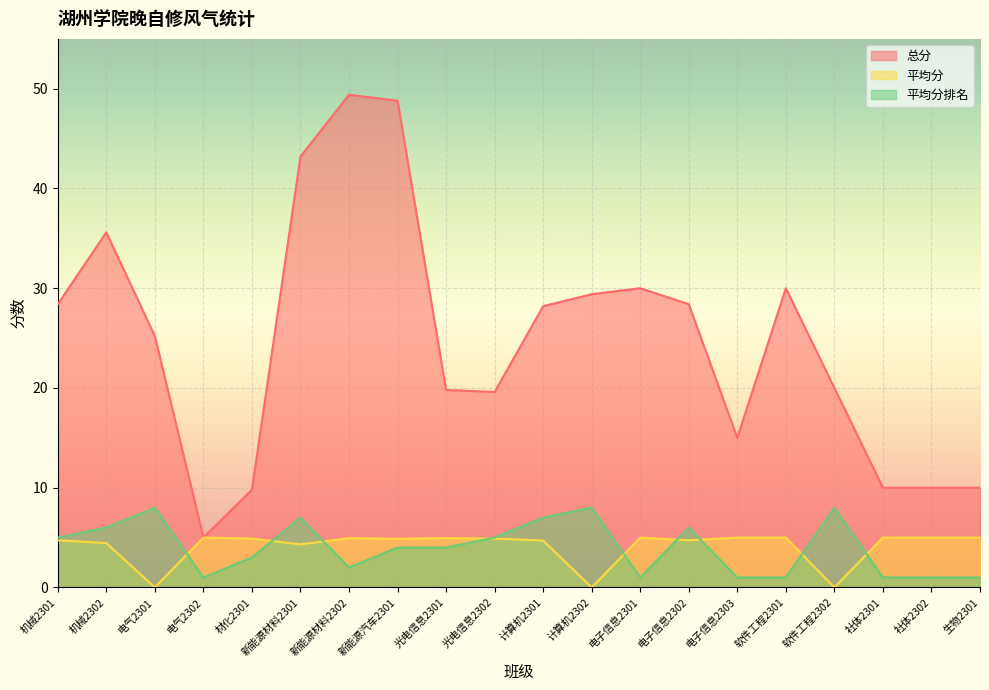

Where is the first local minimum for 平均分?

电气2301